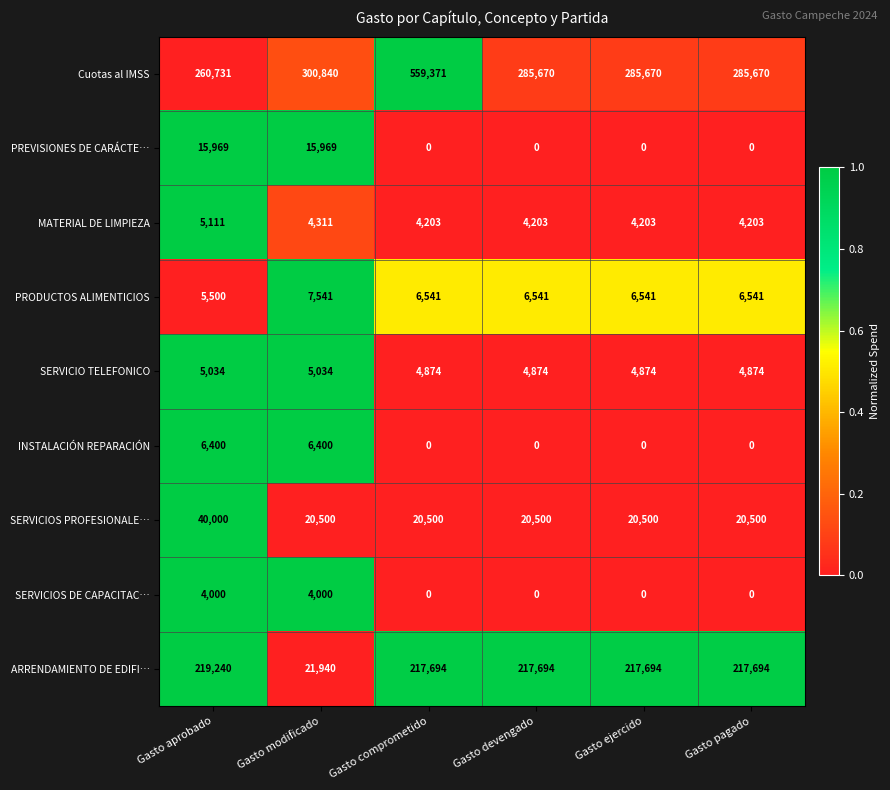

Which series has the largest range (max minus min)?

Cuotas al IMSS